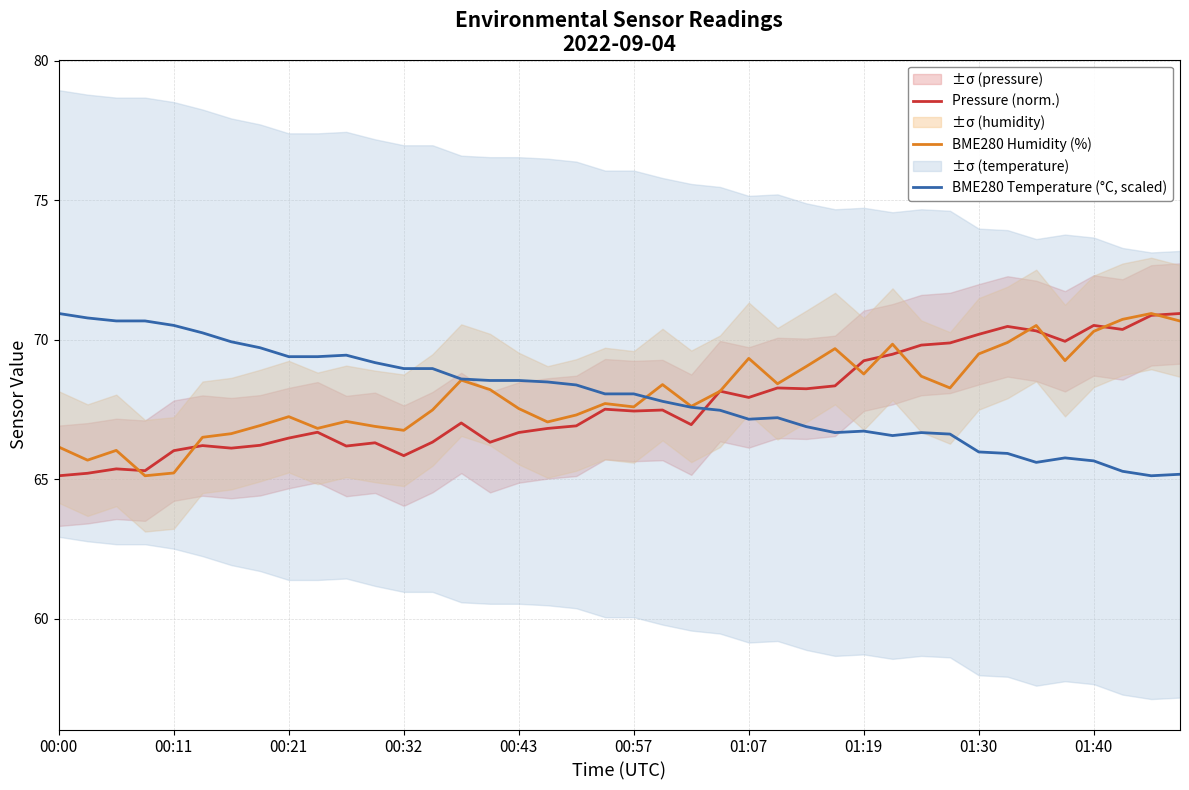

At how many categories does at least one series exceed 65?

40